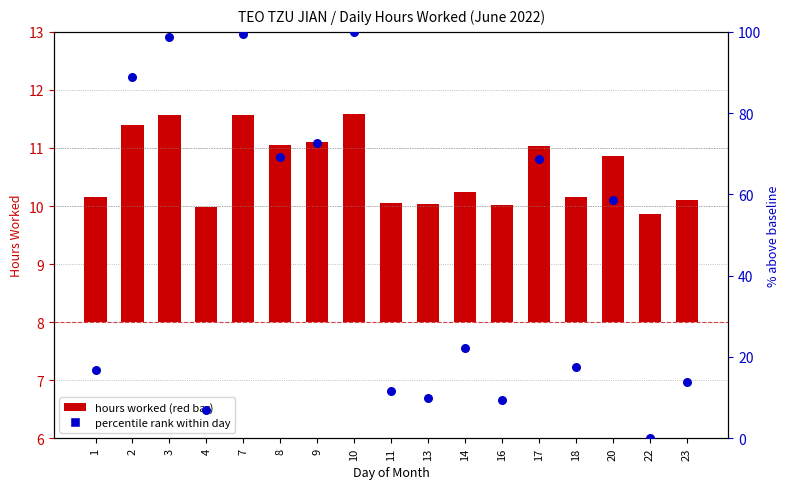

Which series has the largest total across all categories?

percentile rank within day